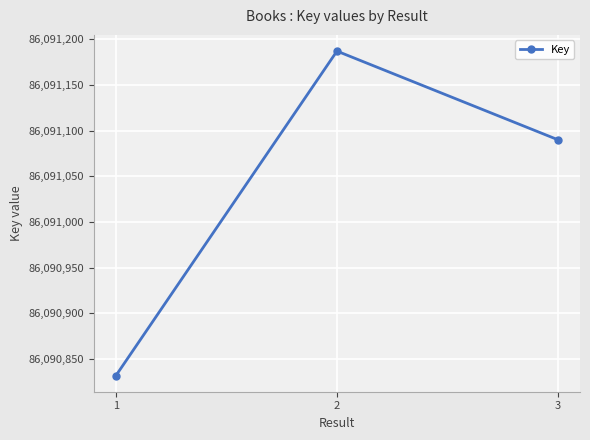

How many data points does each series have?

3